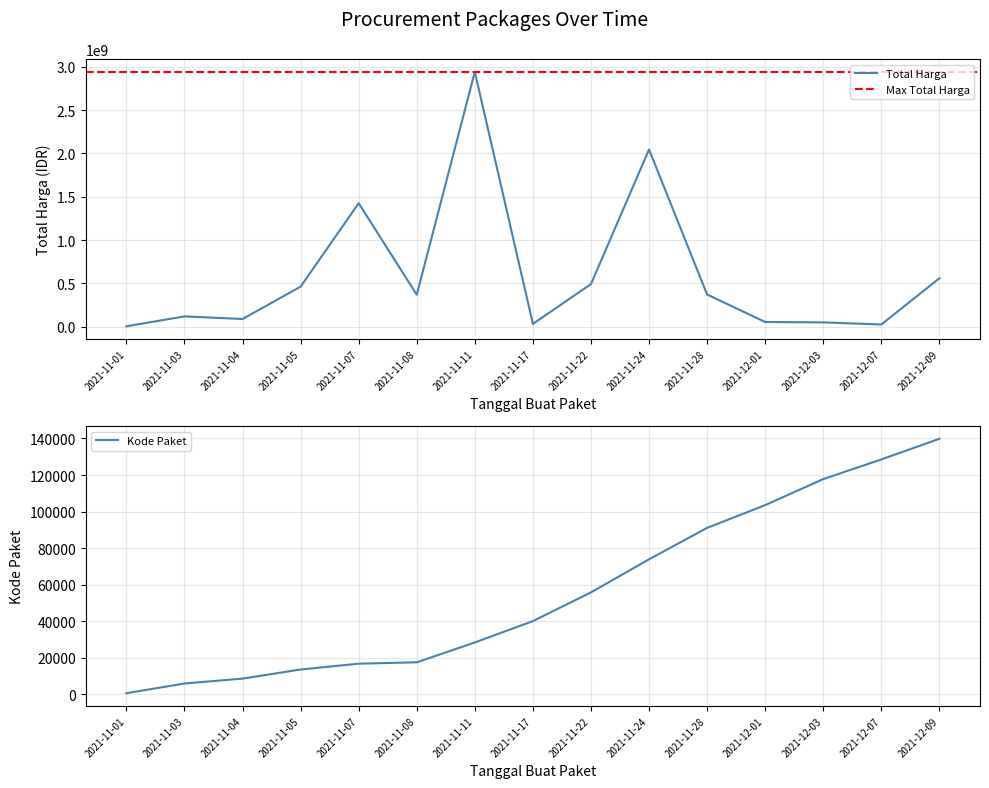

At which label does Total Harga first exceed 370536800?

2021-11-05